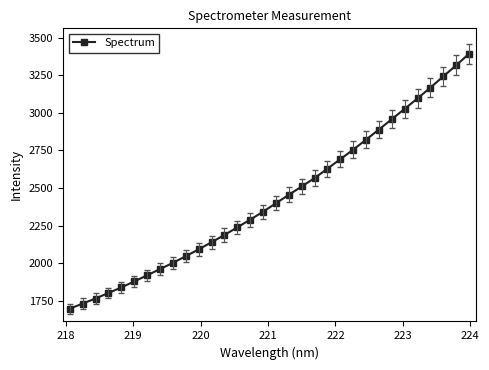

What is the average value?

2432.3